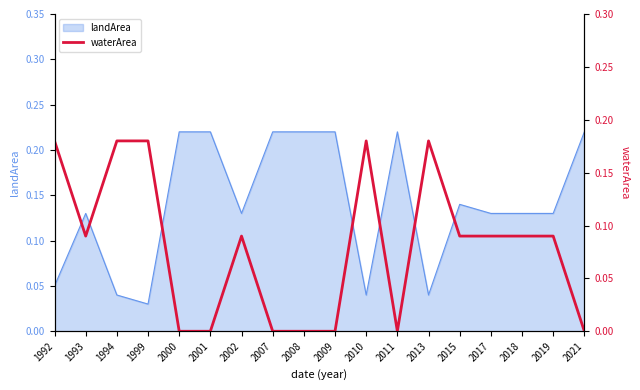

Where is landArea nearest to the value 0?

1999